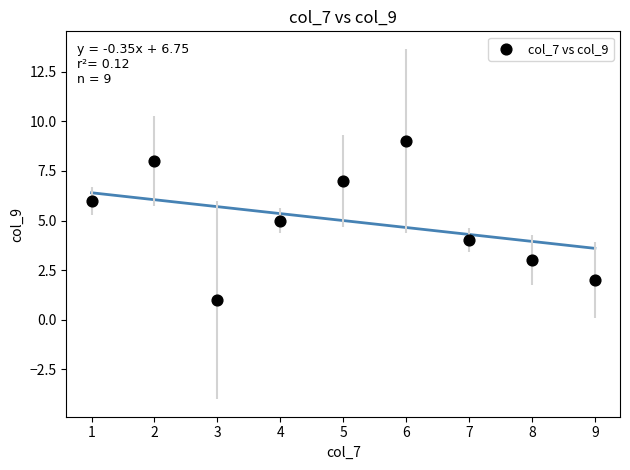

What is the average Y value?

5